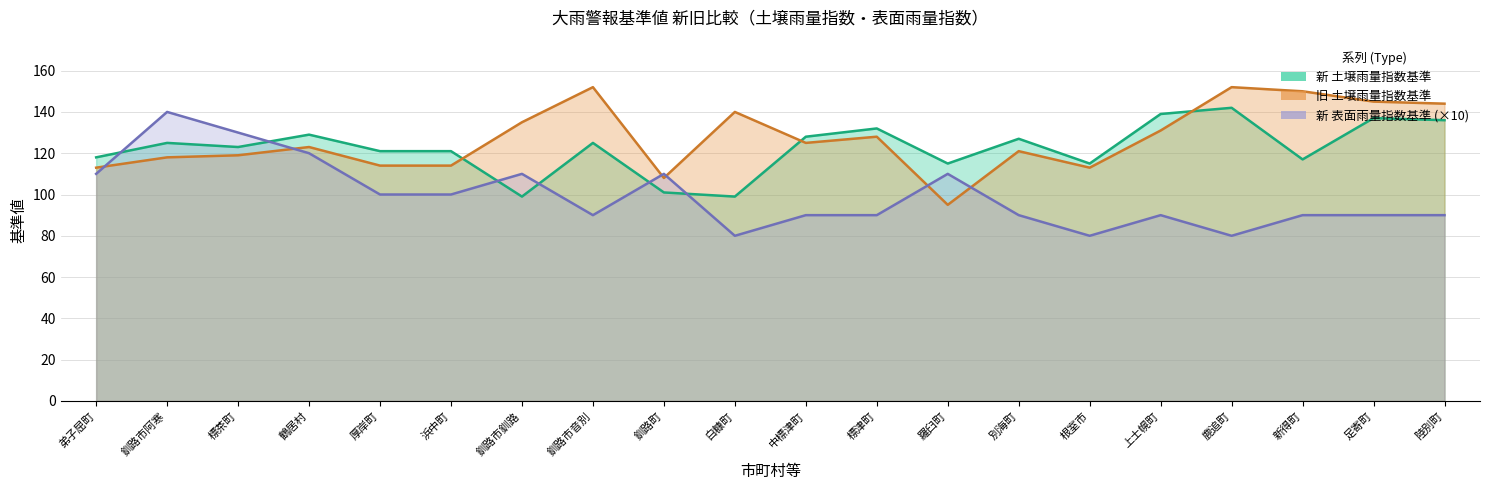

What is the maximum value for 新 表面雨量指数基準?

140